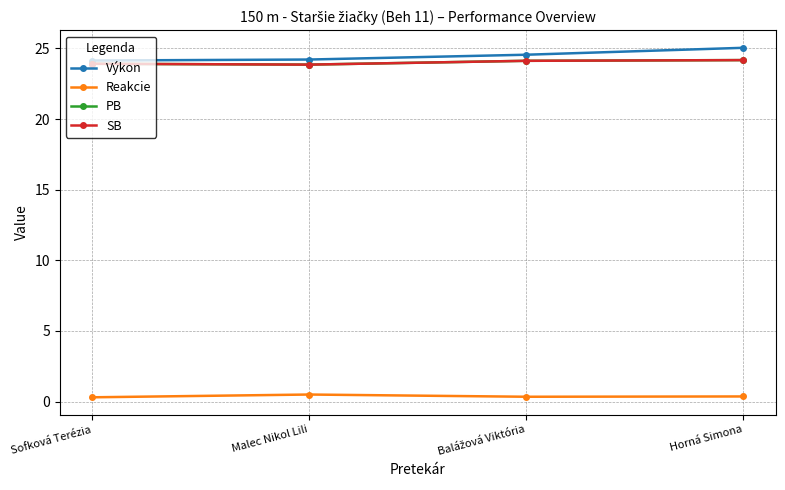

What is the label of the 1st point from the left?

Sofková Terézia